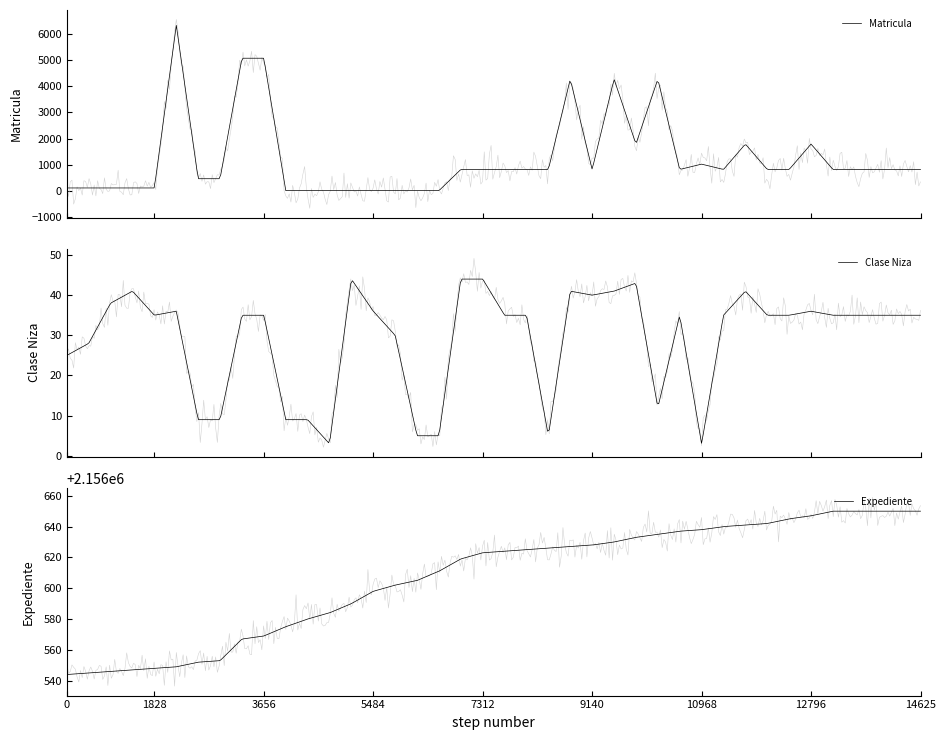

What is the value of the Clase Niza point at the 18th from the left?

5